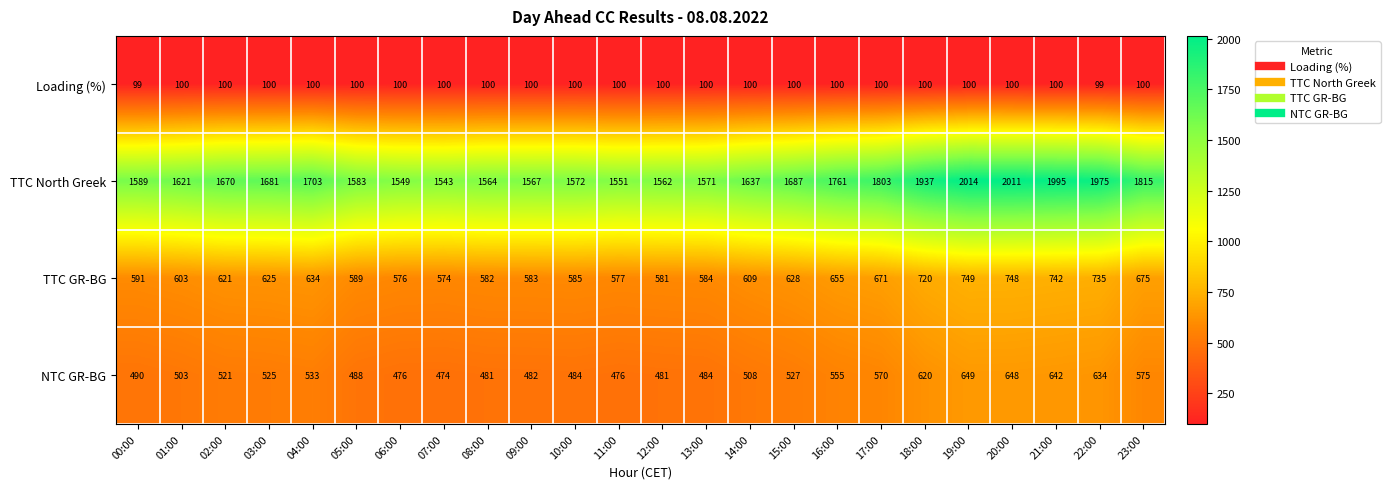

What is the average value of the NTC GR-BG series?

534